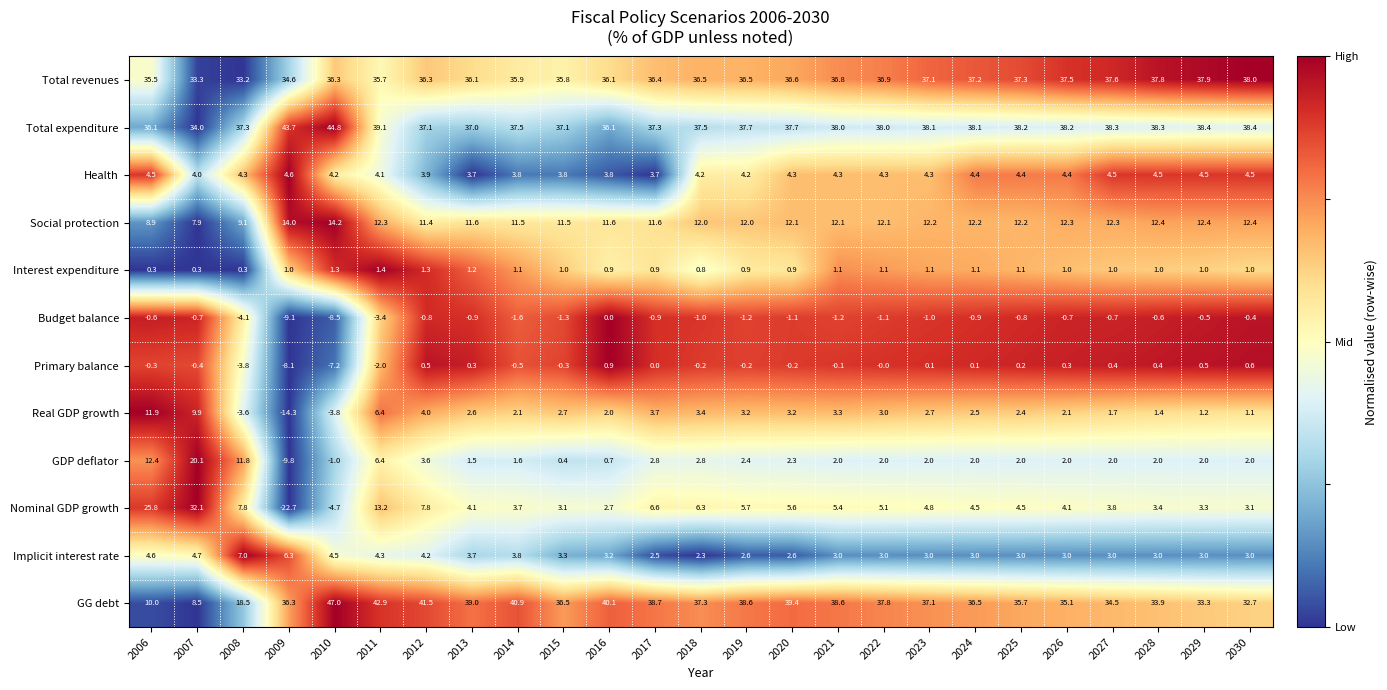

How many data points in Interest expenditure are less than 1?

8